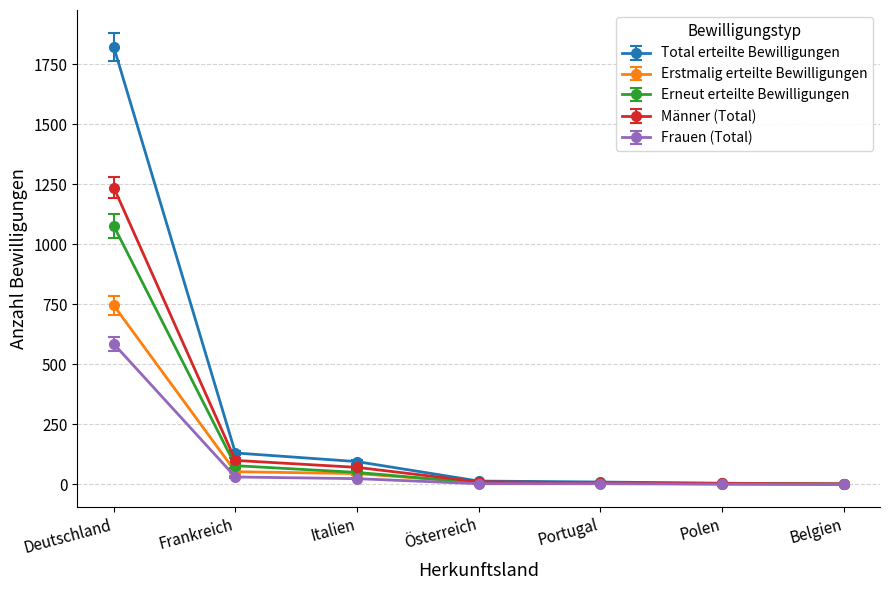

At Frankreich, list the series in order from smallest to largest.

Frauen (Total), Erstmalig erteilte Bewilligungen, Erneut erteilte Bewilligungen, Männer (Total), Total erteilte Bewilligungen